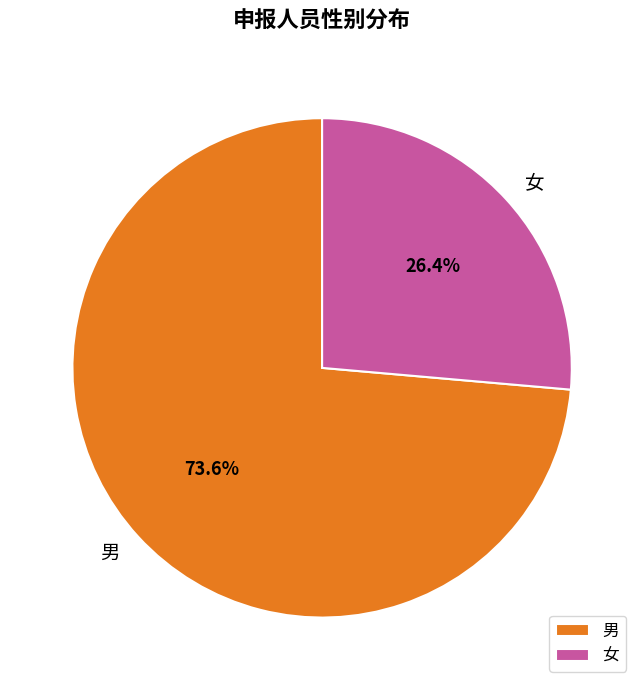

To the nearest percent, what portion does 男 represent?

74%